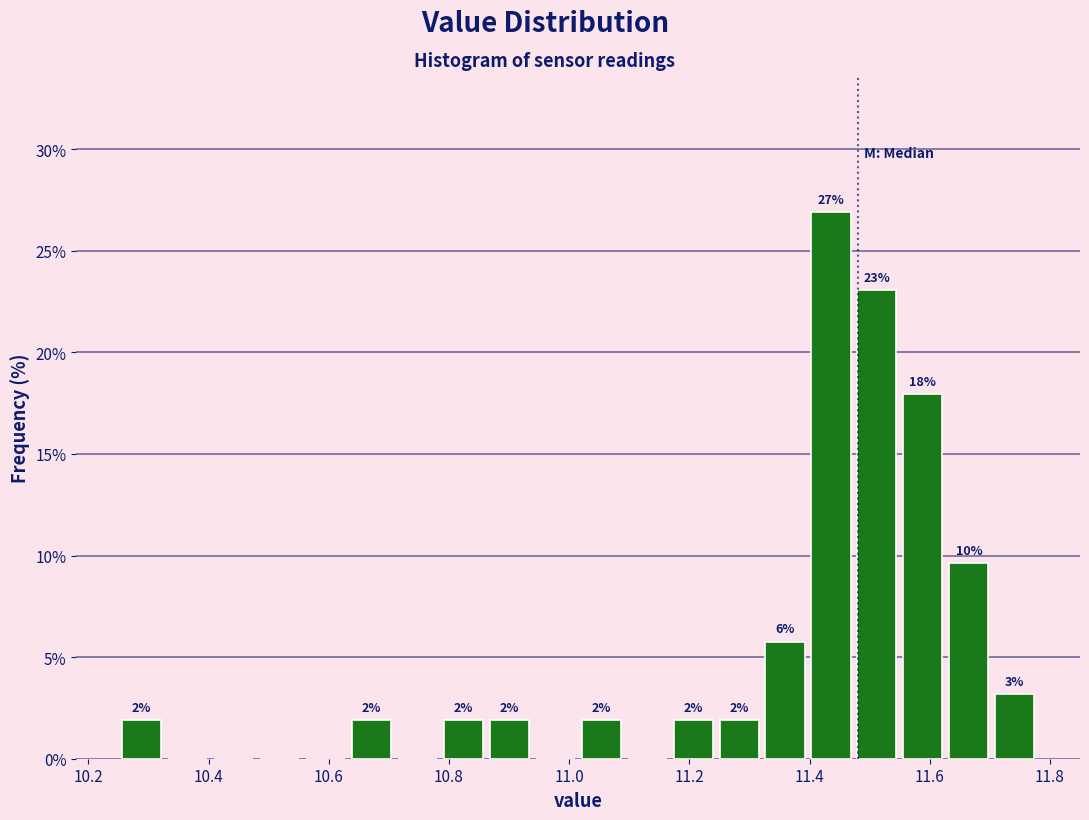

Around what value on the x-axis is the tallest bar? Give the approximate position of its centre, as read against the axis.

11.44